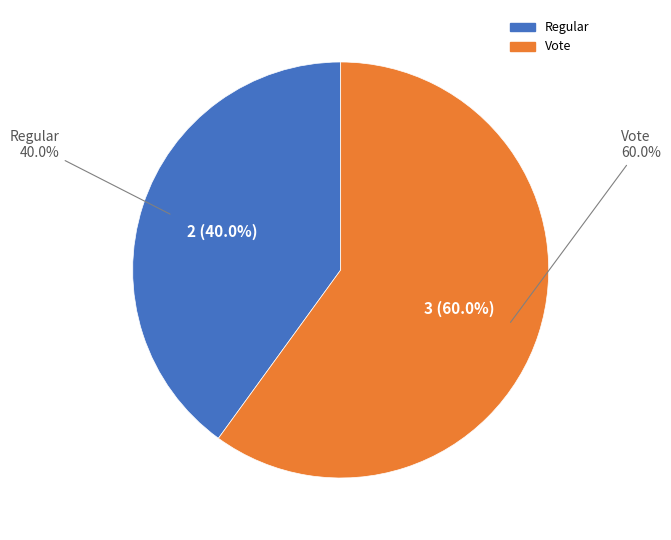

The Regular slice represents 52% of the pie. True or false?

False